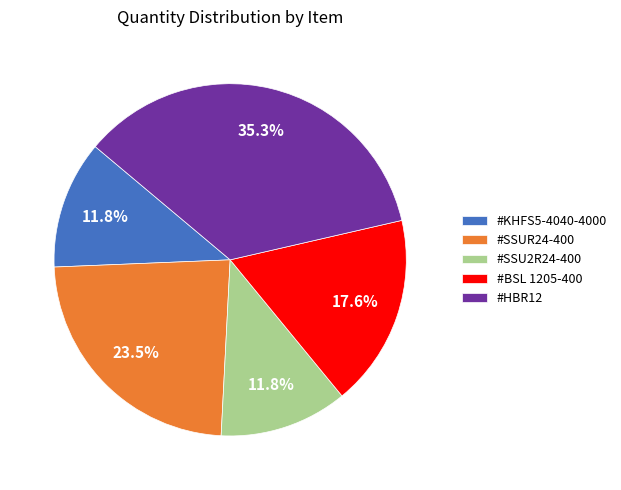

What is the largest slice in the pie chart?

#HBR12